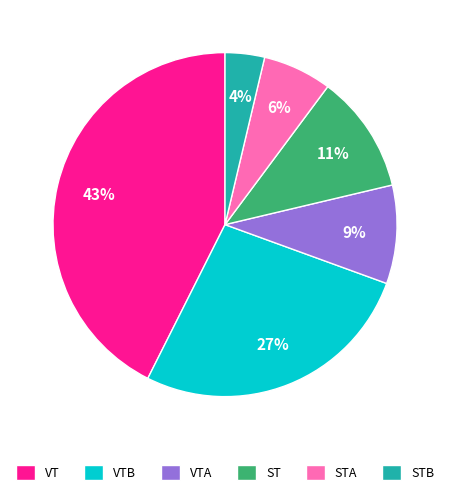

To the nearest percent, what is the difference between the VTA and STA slice percentages?

3%